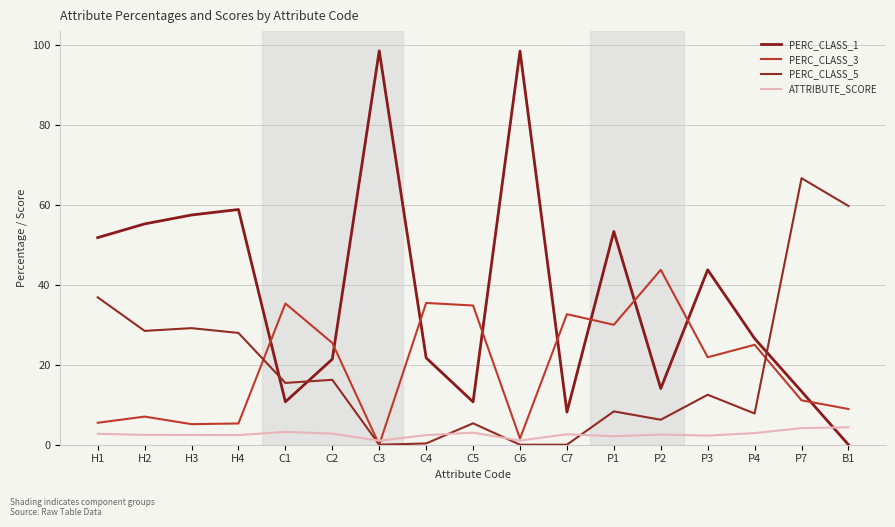

How many times do PERC_CLASS_1 and PERC_CLASS_3 cross each other?

9